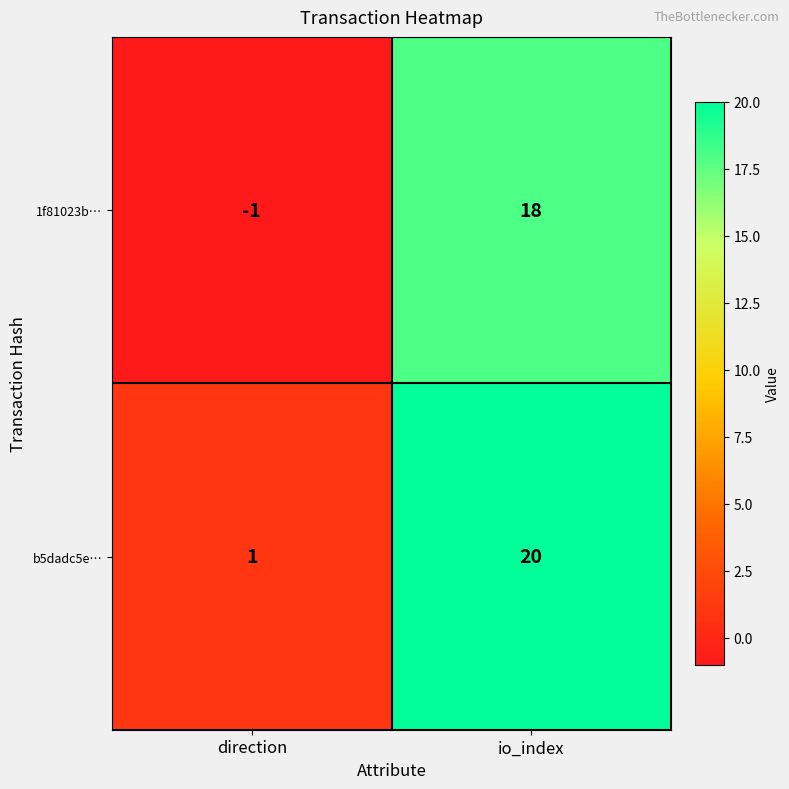

What is the difference between the maximum and minimum values in the 1f81023b… series?

19